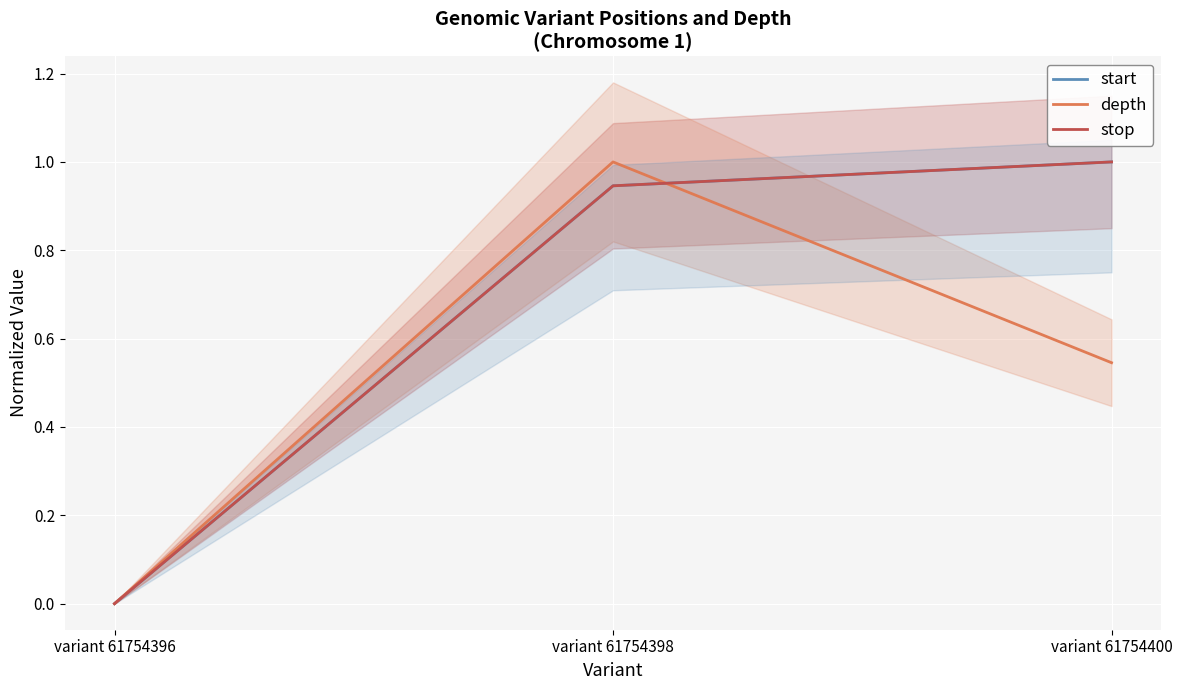

How many lines are shown in the chart?

3